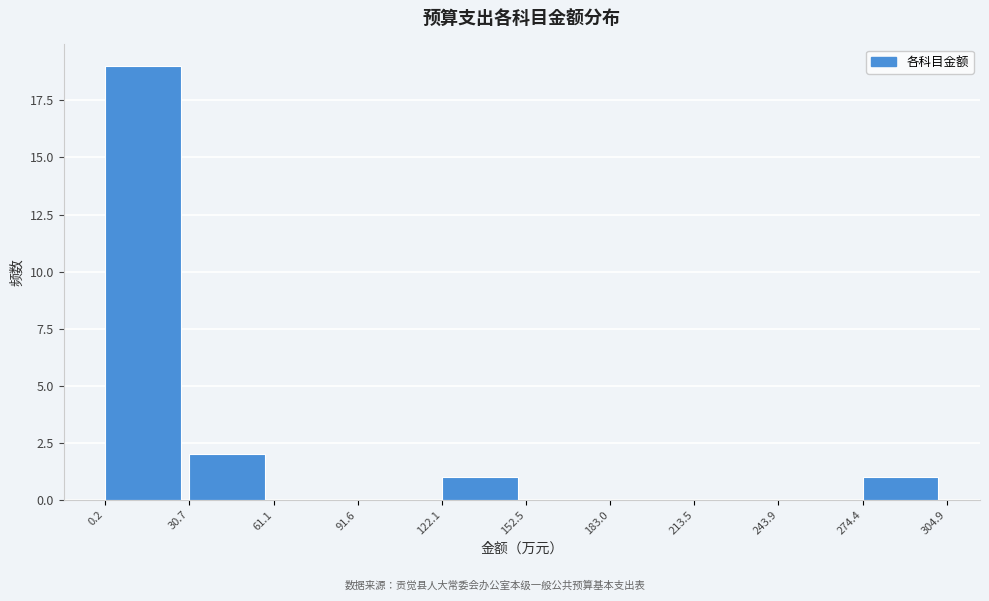

Reading left to right, transcribe this chart: for each bar, give the range it covers on the x-axis and its height. The values are not printed on the chart, so give them approximately, as read against the axis.

0.2 to 30.7: 19
30.7 to 61.1: 2
61.1 to 91.6: 0
91.6 to 122.1: 0
122.1 to 152.5: 1
152.5 to 183.0: 0
183.0 to 213.5: 0
213.5 to 243.9: 0
243.9 to 274.4: 0
274.4 to 304.9: 1